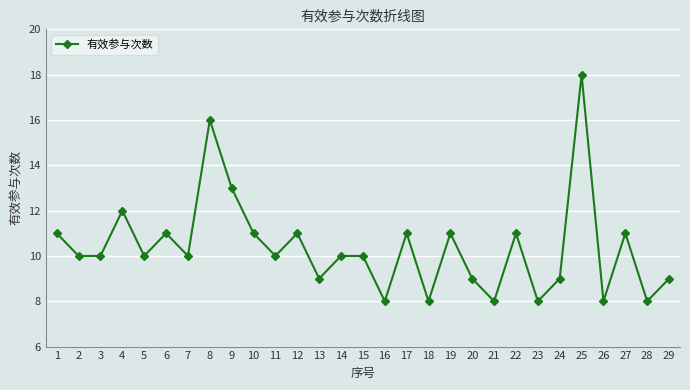

How many categories are shown in the chart?

29